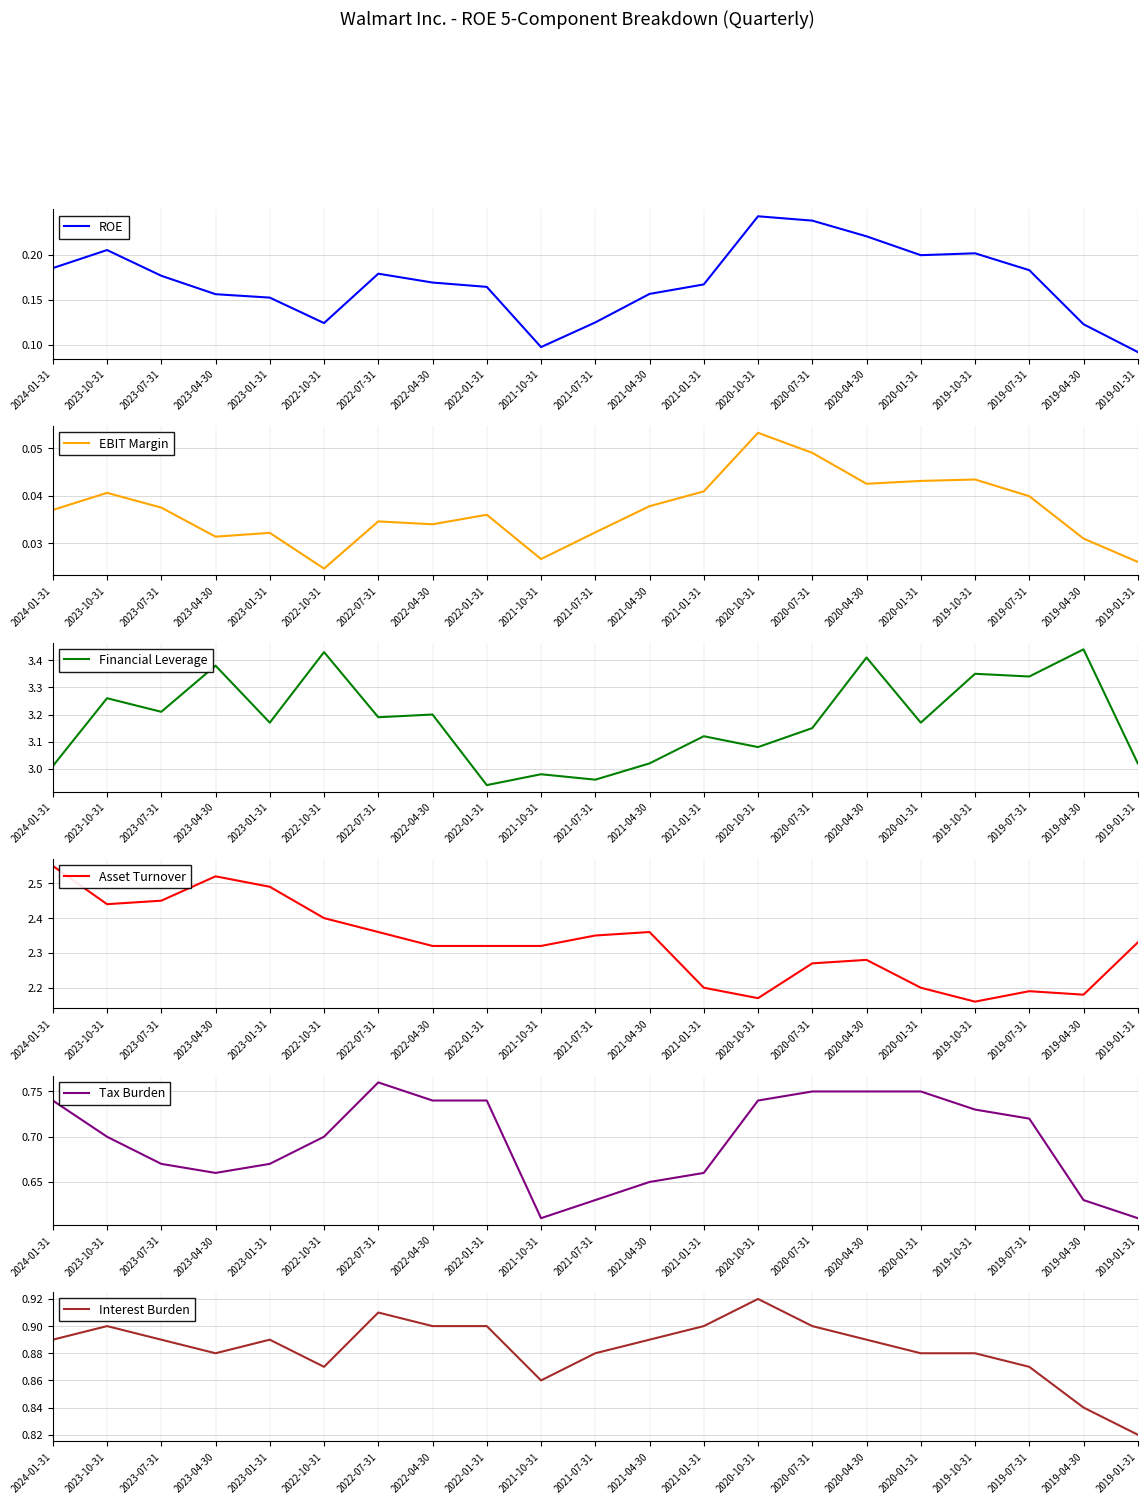

How many lines are shown in the chart?

6